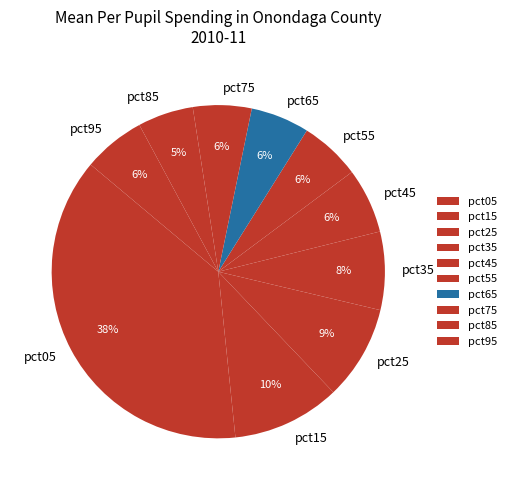

To the nearest percent, what is the difference between the pct85 and pct25 slice percentages?

4%